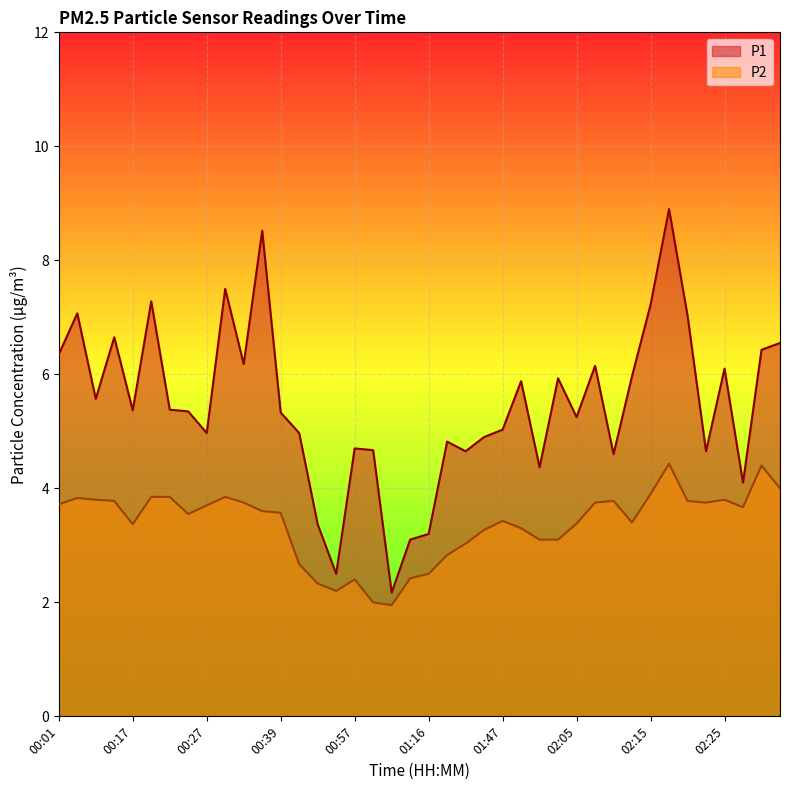

The P1 series shows 5.4 at 00:17. True or false?

True